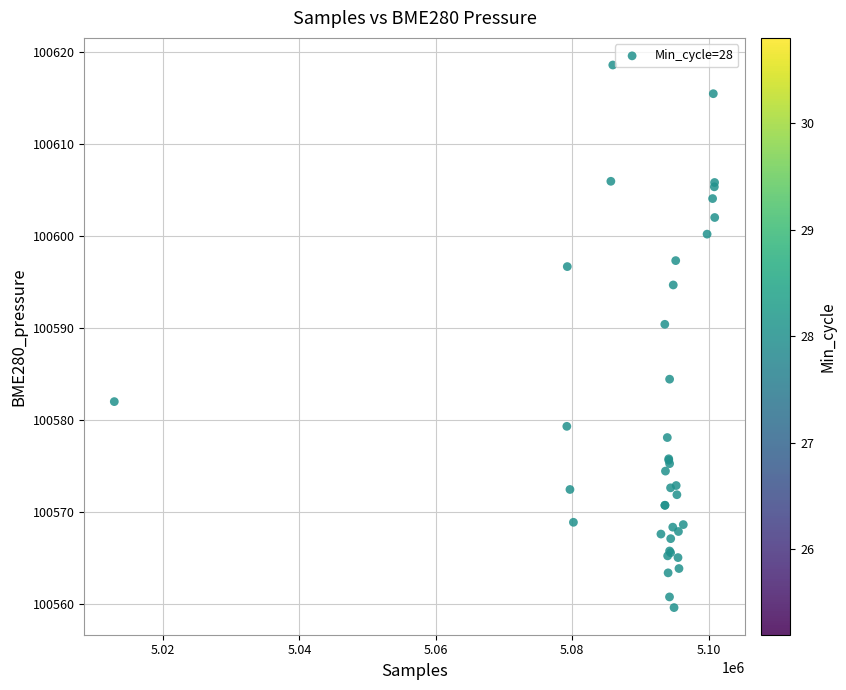

What Y value in the scatter plot is closest to 100589?

100590.4